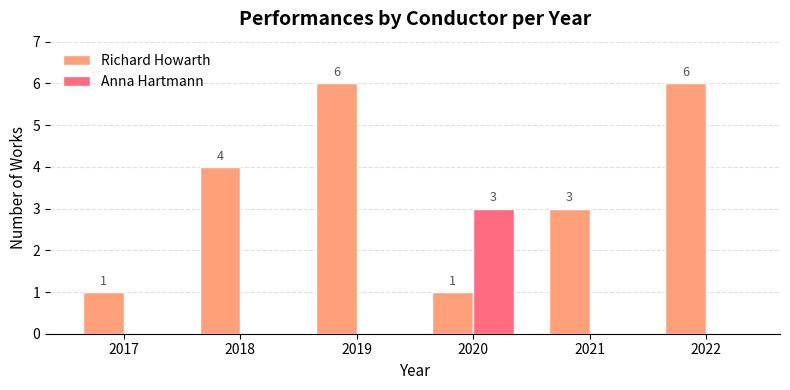

Is the value of Richard Howarth at 2017 greater than the value of Anna Hartmann at 2018?

Yes